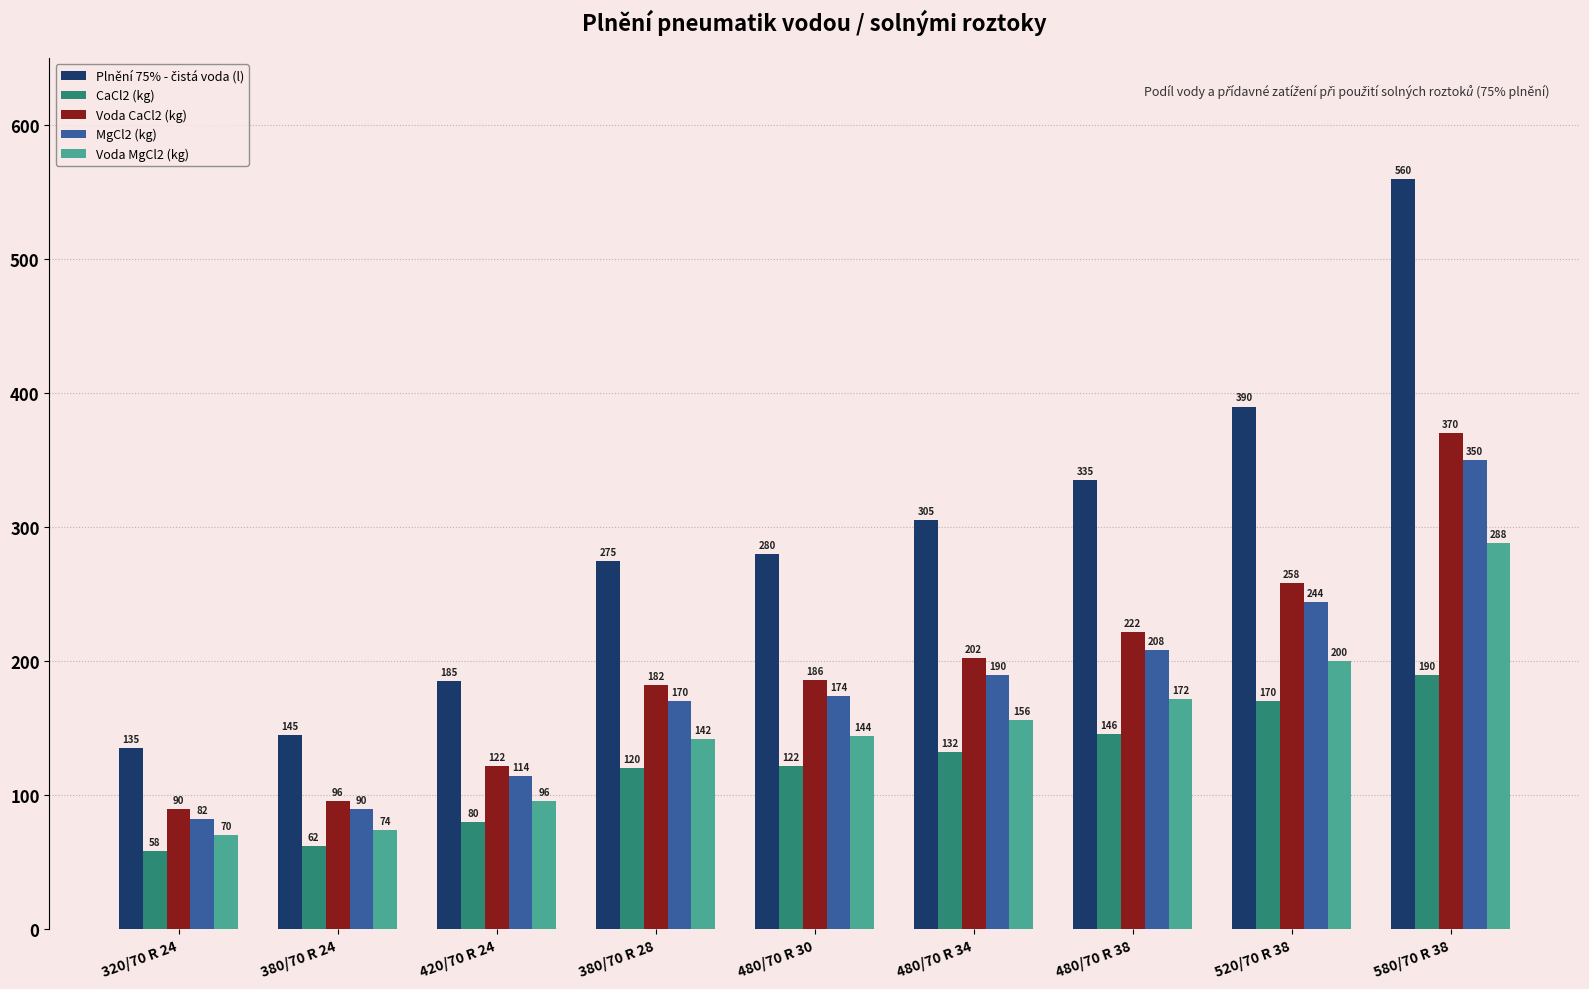

What is the spread (max minus min) of values at 480/70 R 38?

189